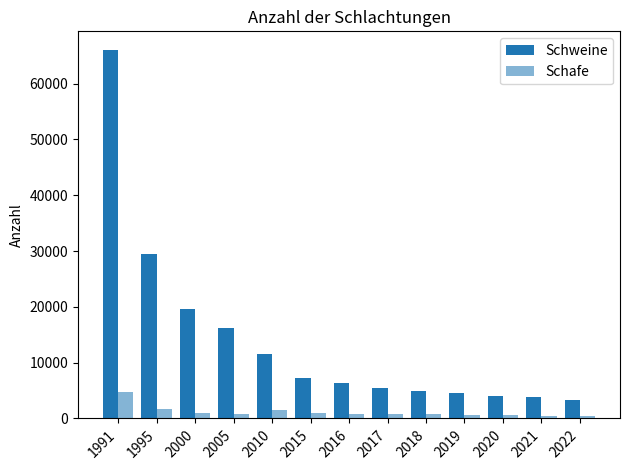

Count the number of data series in this chart.

2